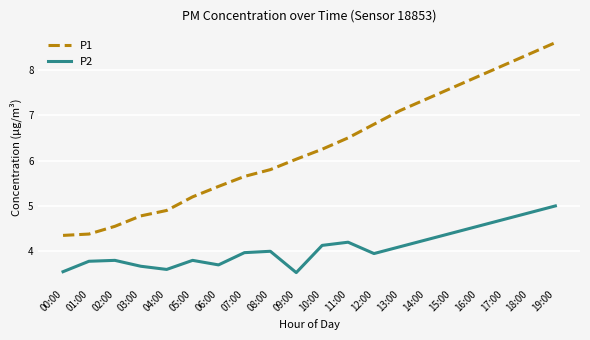

Which label corresponds to the largest value in the chart?

19:00